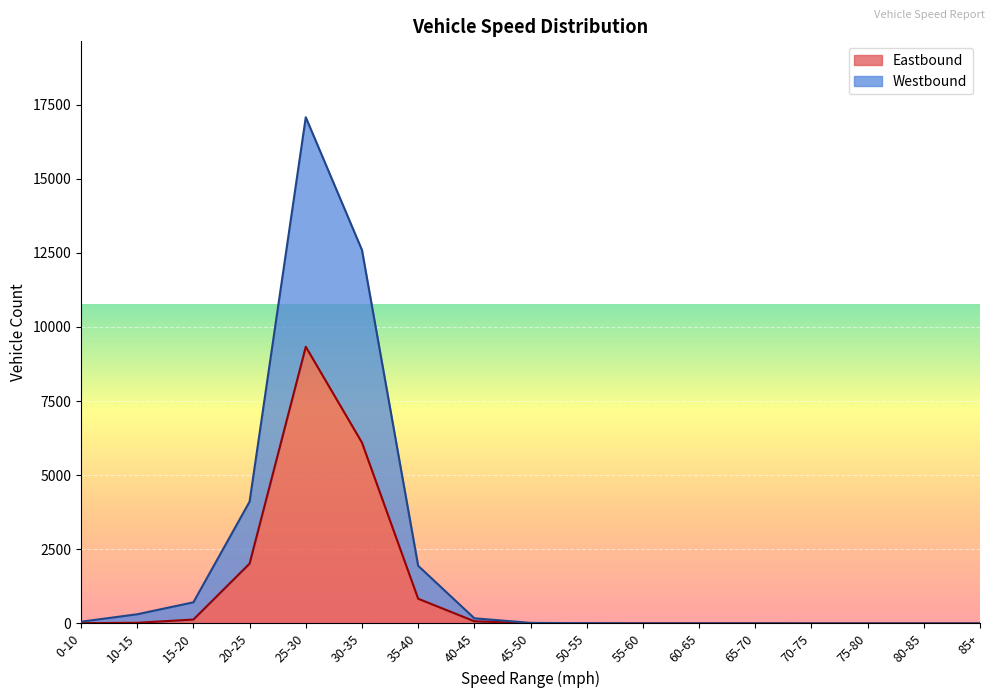

What is the label of the 7th point from the right?

55-60